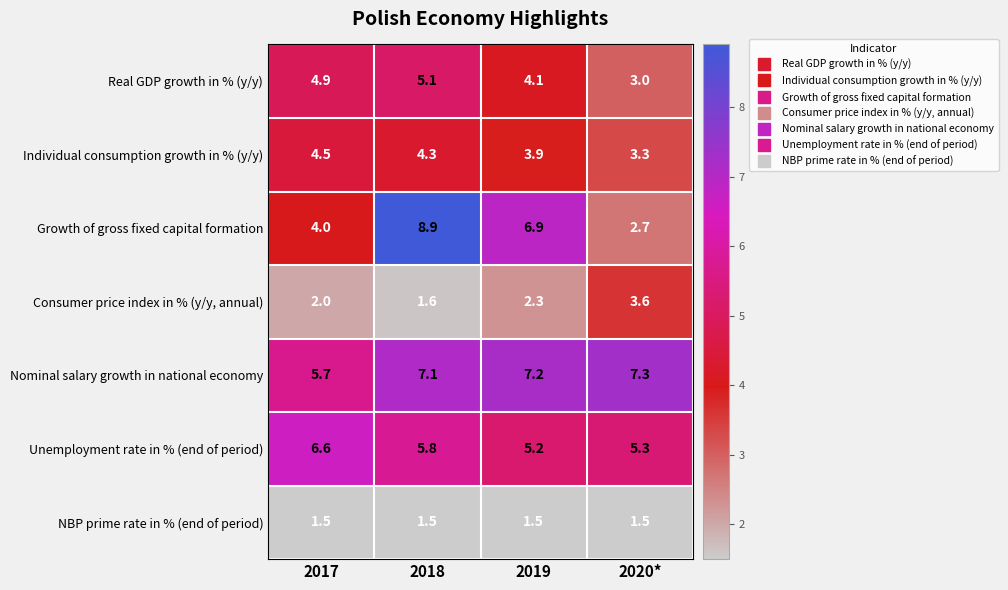

How many values in the Nominal salary growth in national economy series exceed 7?

3